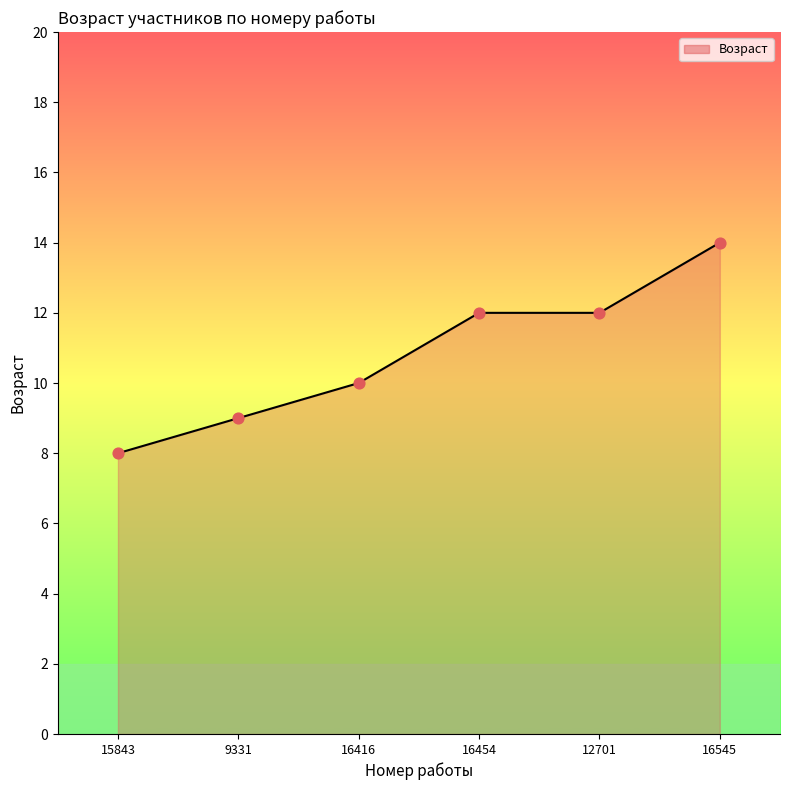

Which has a higher value, 15843 or 16416?

16416